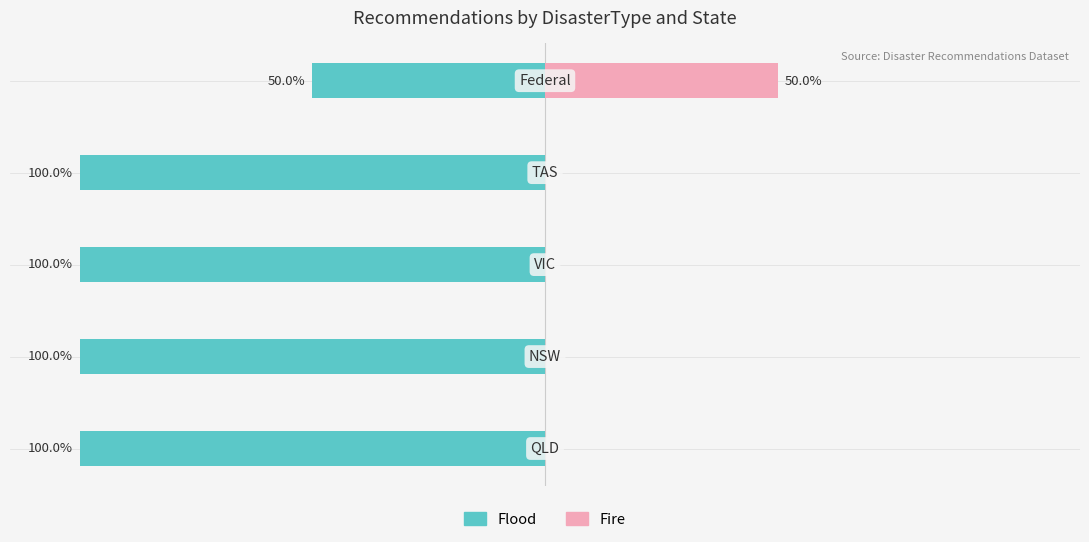

Which has a higher value, 4 or 3?

4